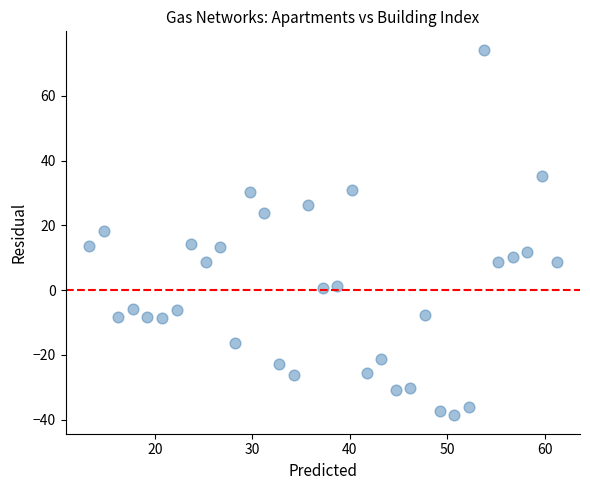

What is the range of X values (max minus min)?

48.0